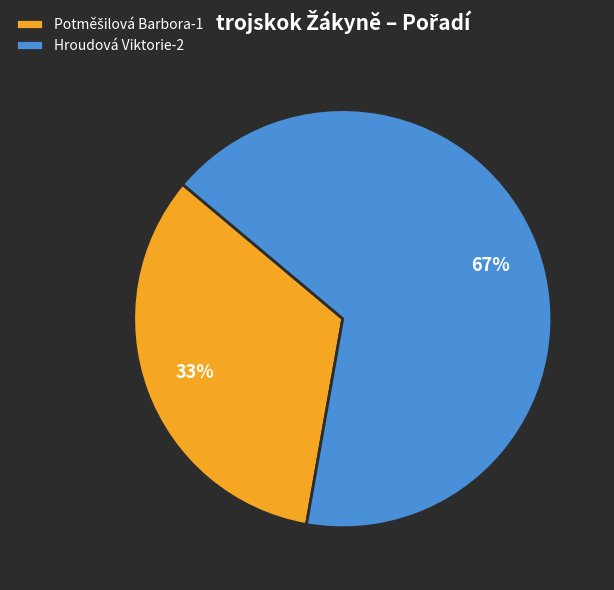

The Hroudová Viktorie-2 slice represents 67% of the pie. True or false?

True